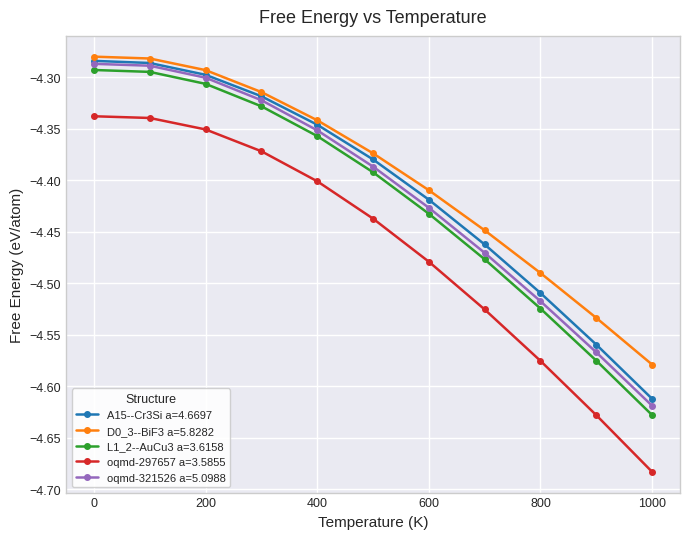

True or false: oqmd-297657 a=3.5855 and L1_2--AuCu3 a=3.6158 intersect in this chart.

False